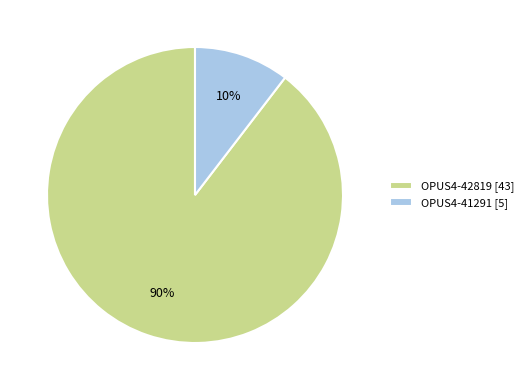

To the nearest percent, what is the average slice percentage?

50%